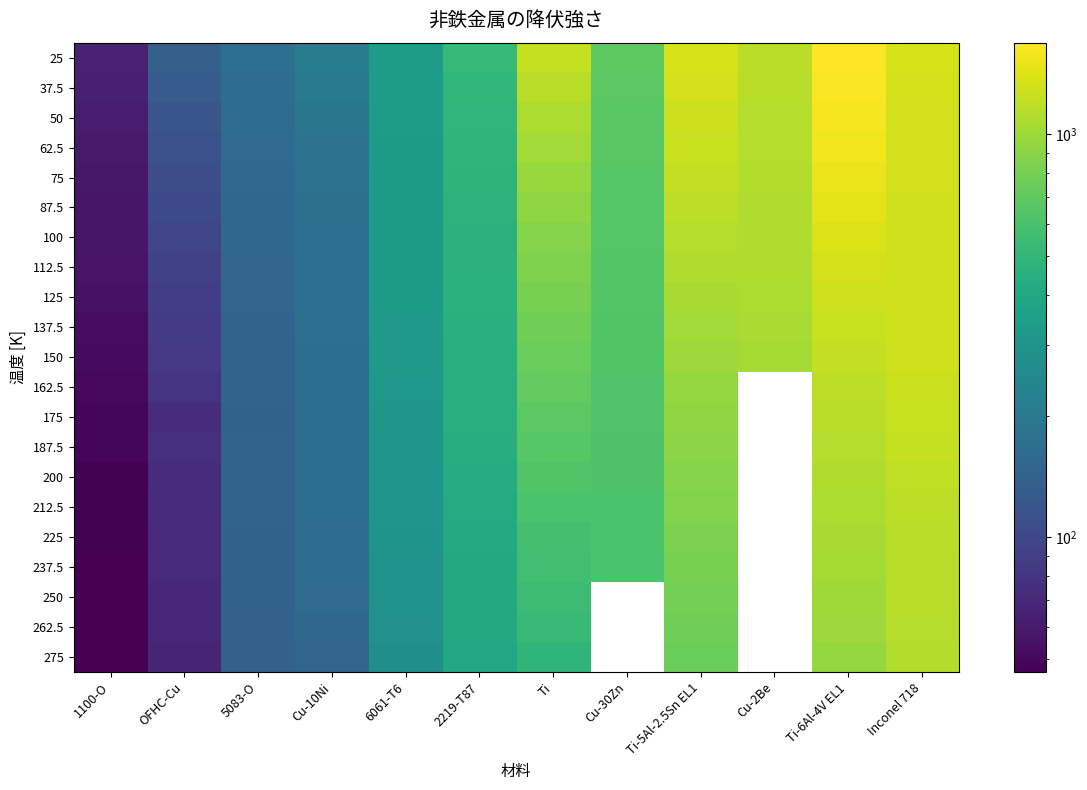

What is the difference between the 75 values at Cu-10Ni and Cu-2Be?

940.9